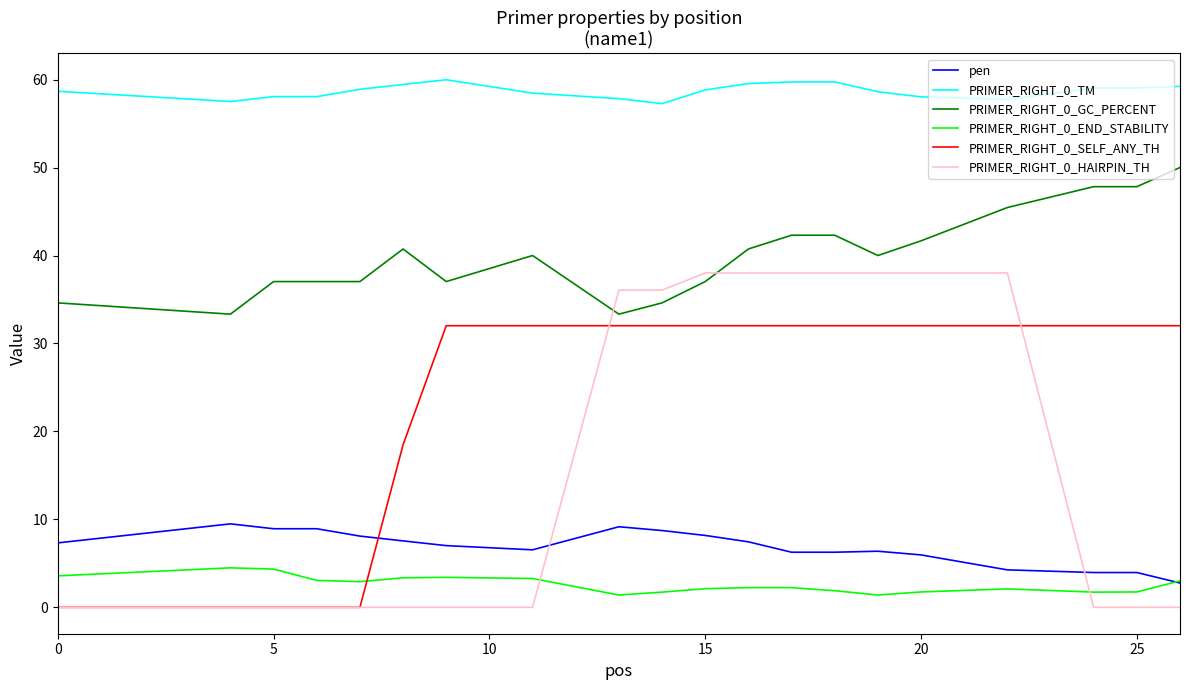

What is the maximum value for pen?

9.5